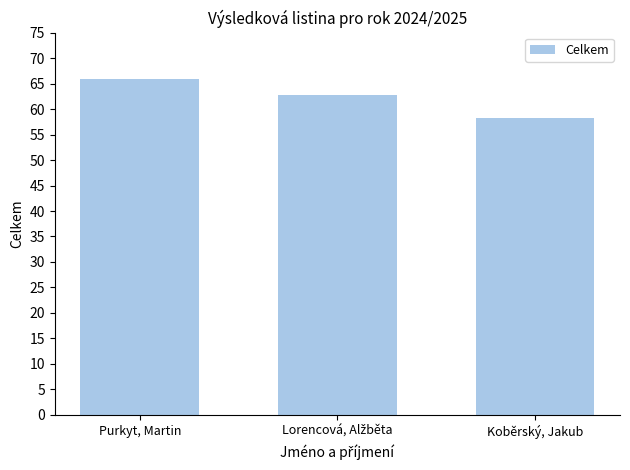

What is the average value?

62.3